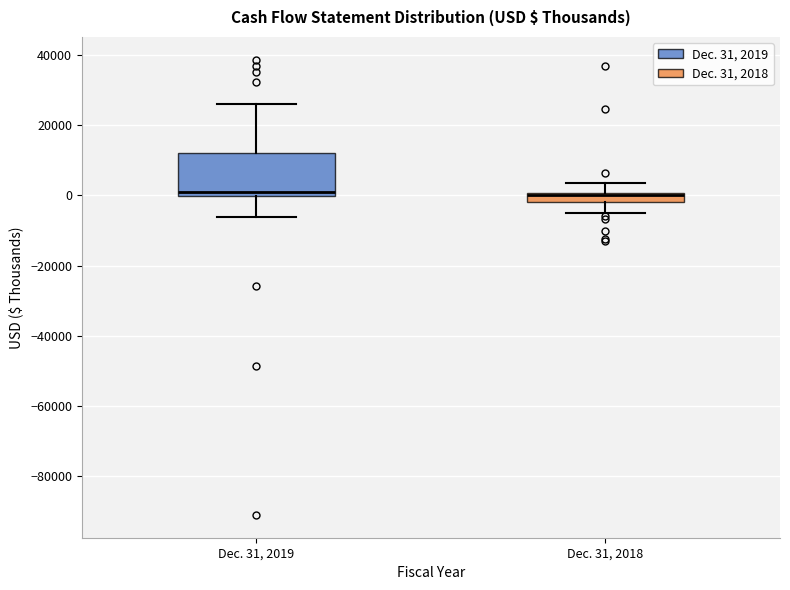

Comparing the boxes themselves (not the whiskers), which one is the tallest?

Dec. 31, 2019